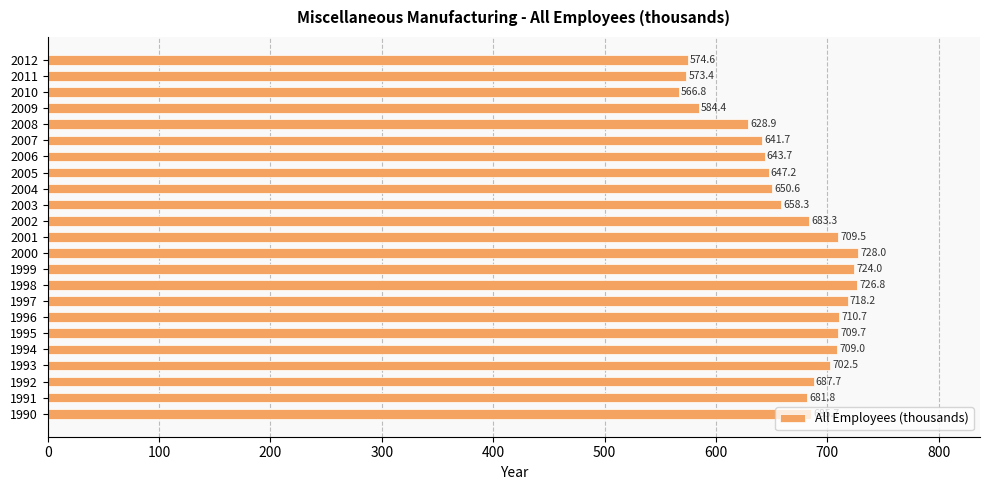

Is it true that the value at 1992 is 687.7?

True